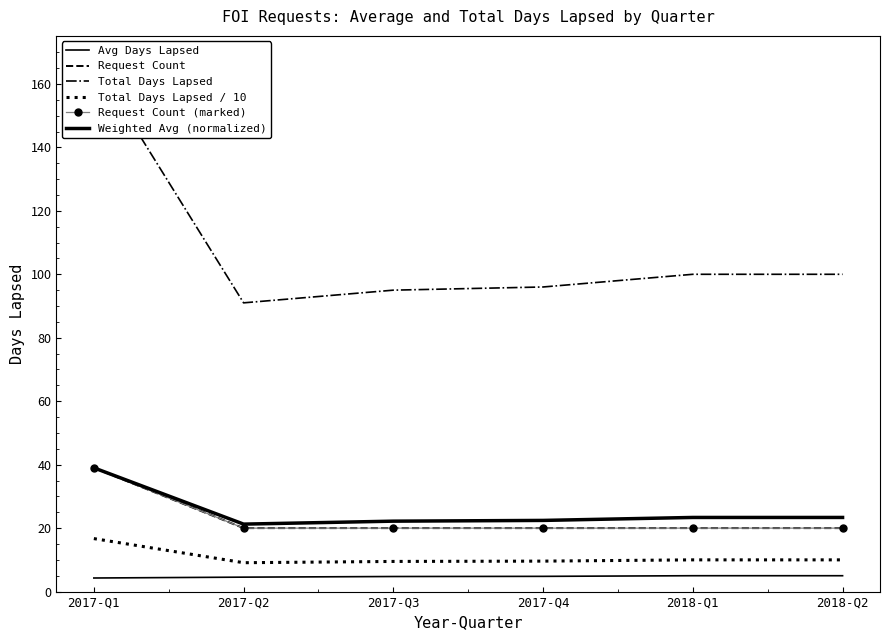

What is the value of the Total Days Lapsed point at the 4th from the left?

96.0